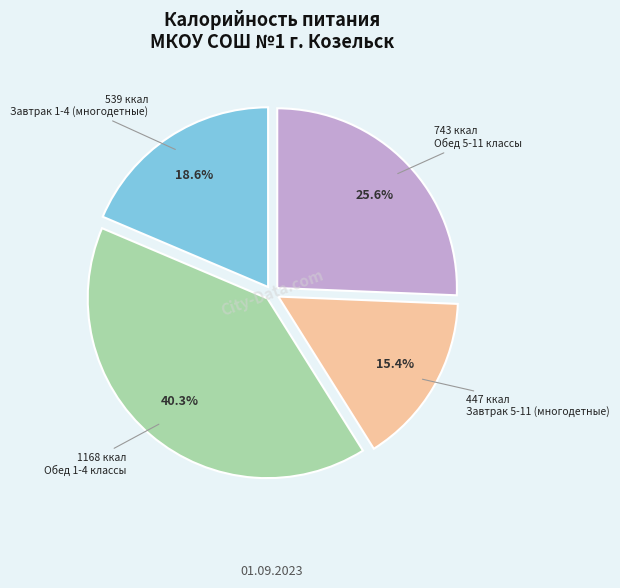

Is there a majority slice in this chart?

No